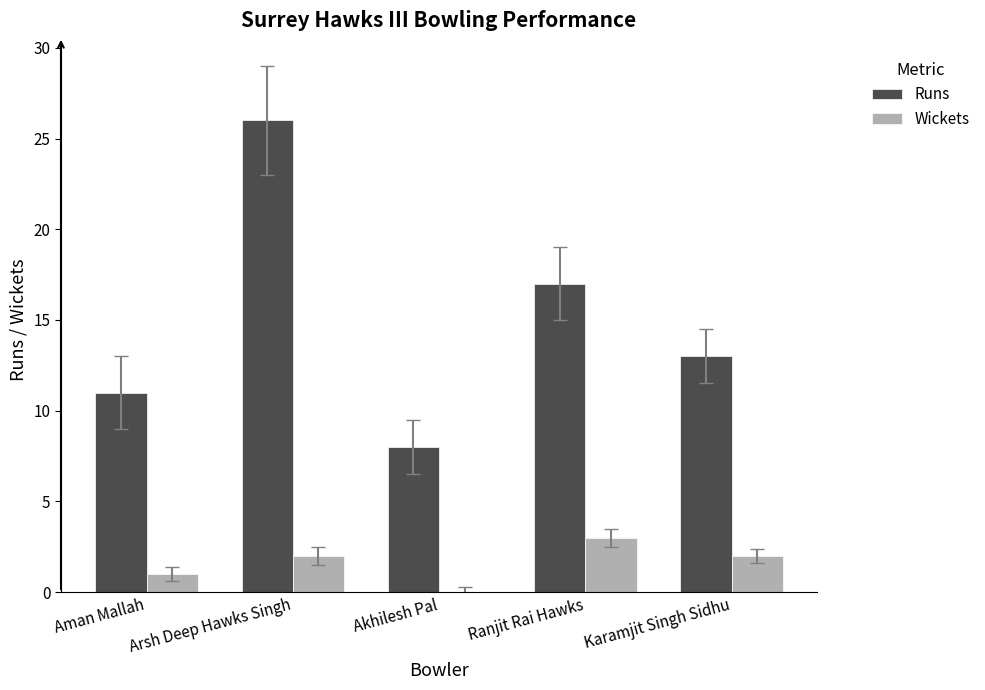

What is the total value across all series at Aman Mallah?

12